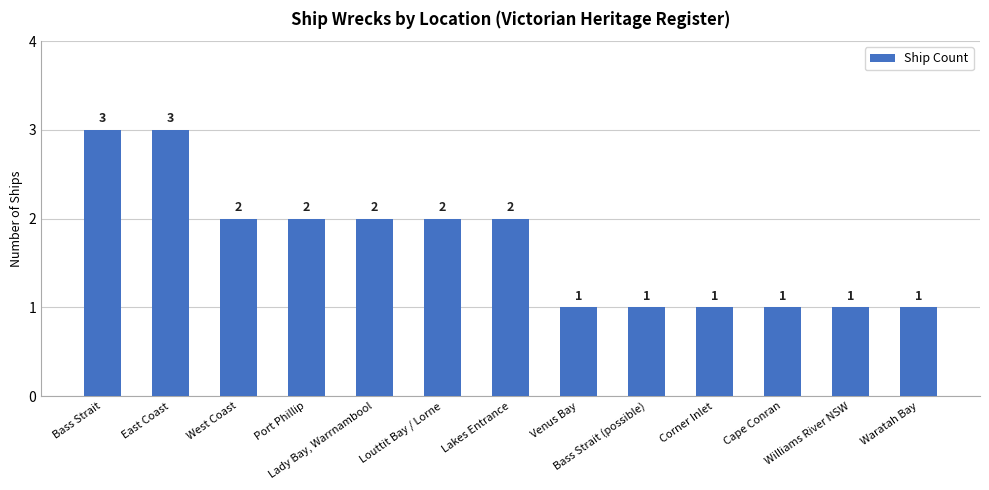

What is the maximum value shown in the chart?

3